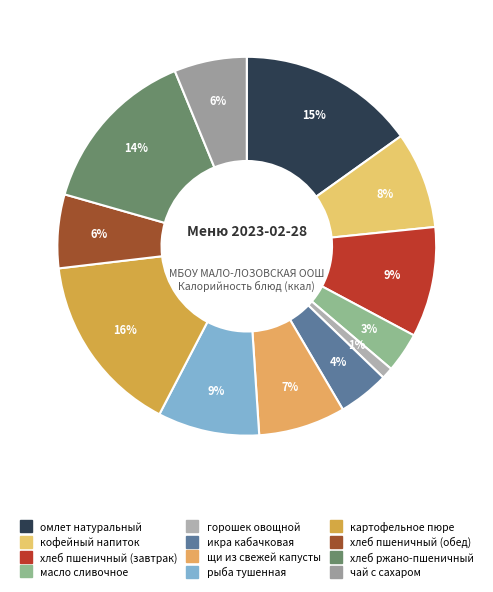

To the nearest percent, what is the difference between the хлеб пшеничный (завтрак) and хлеб ржано-пшеничный slice percentages?

5%